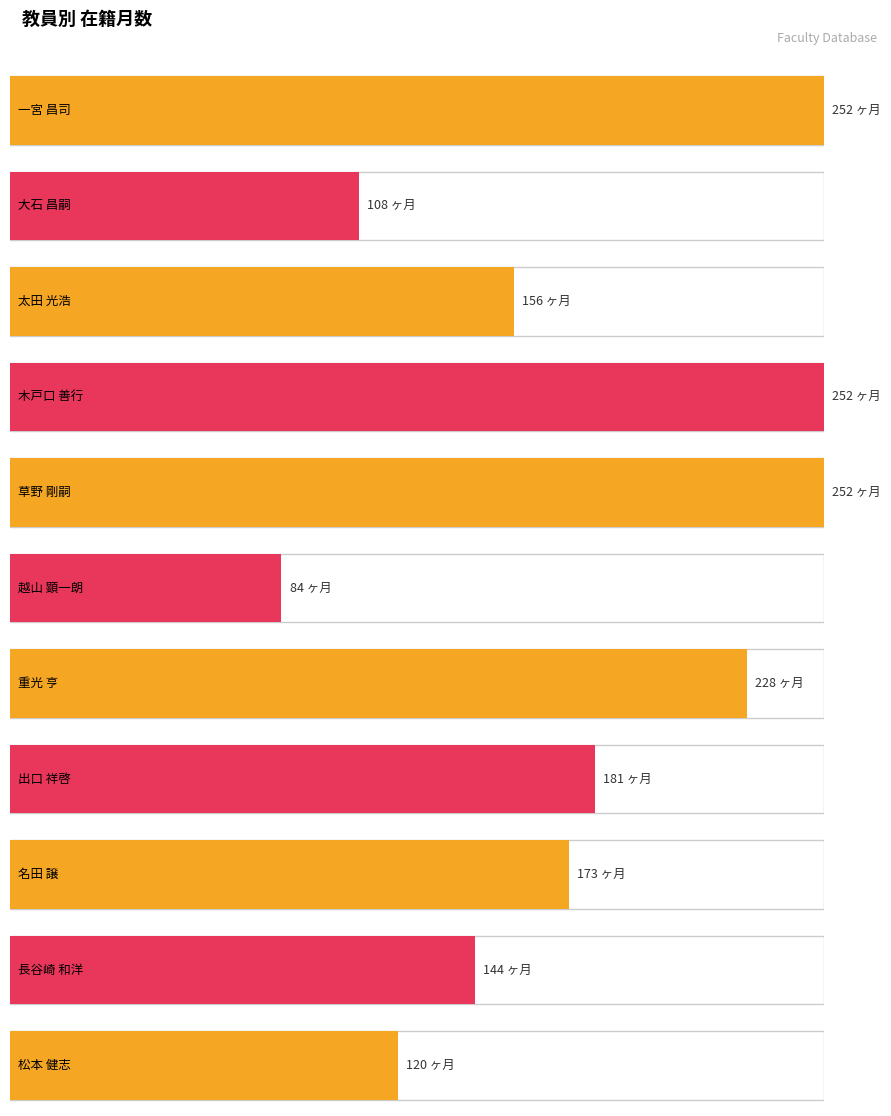

The value at 一宮 昌司 is 422. True or false?

False